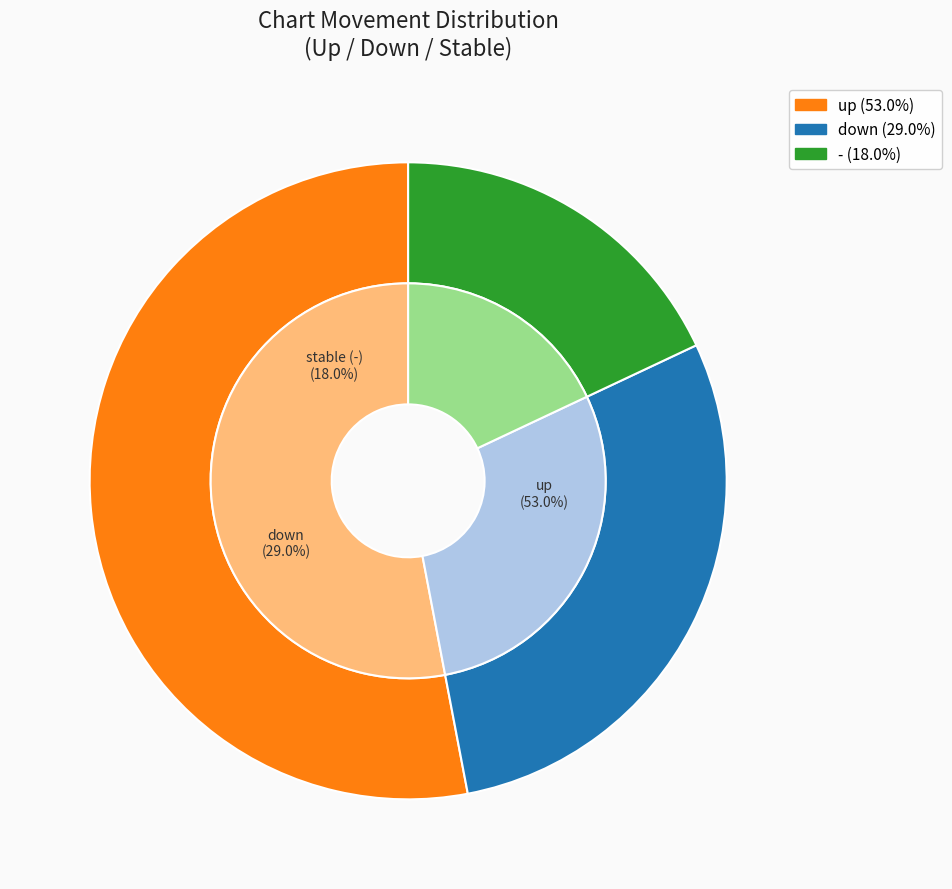

How many slices are in this pie chart?

3